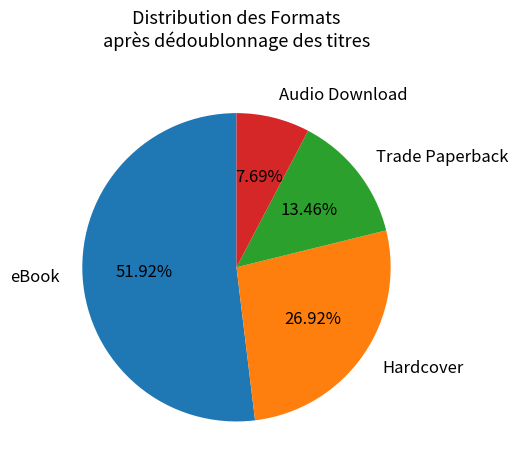

To the nearest percent, what is the difference between the largest and smallest slice percentages?

44%